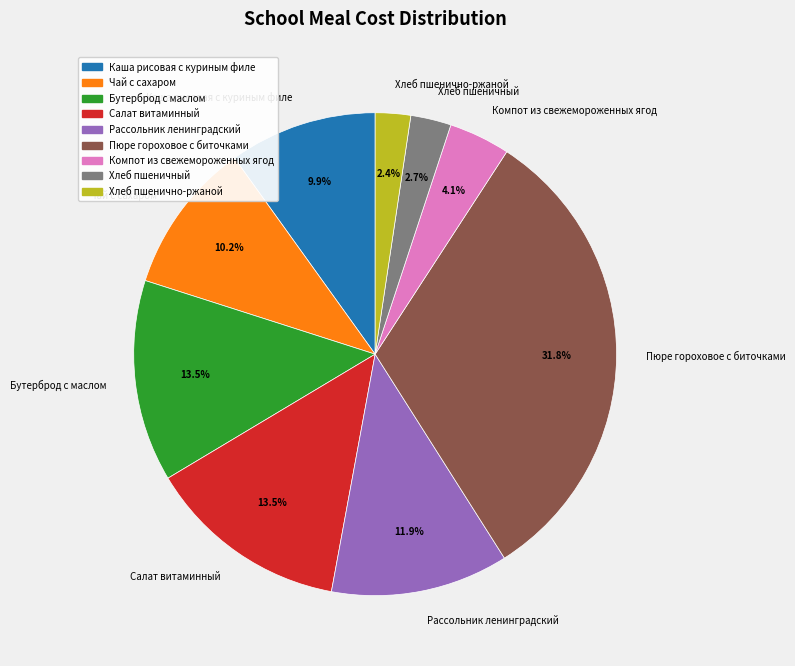

How many slices are in this pie chart?

9